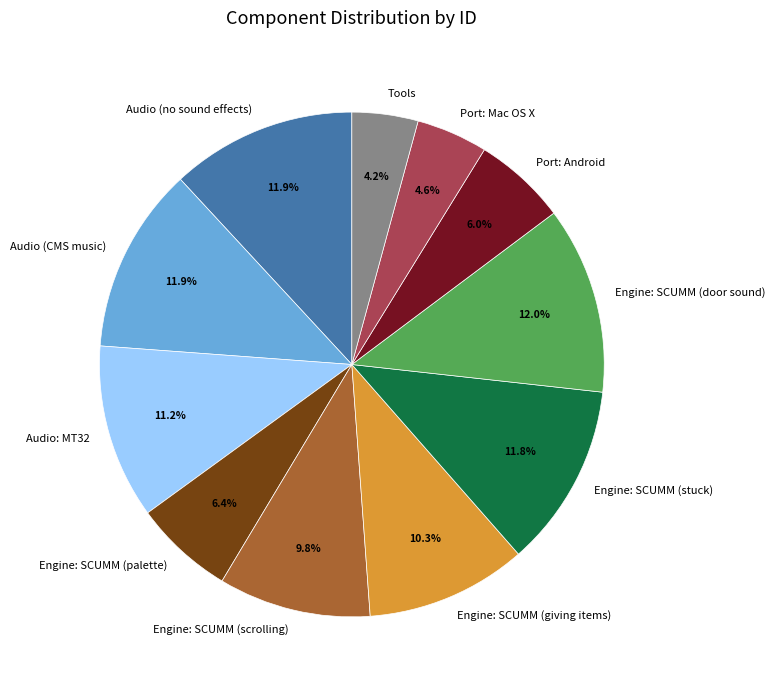

Which has a higher value, Audio: MT32 or Engine: SCUMM (scrolling)?

Audio: MT32